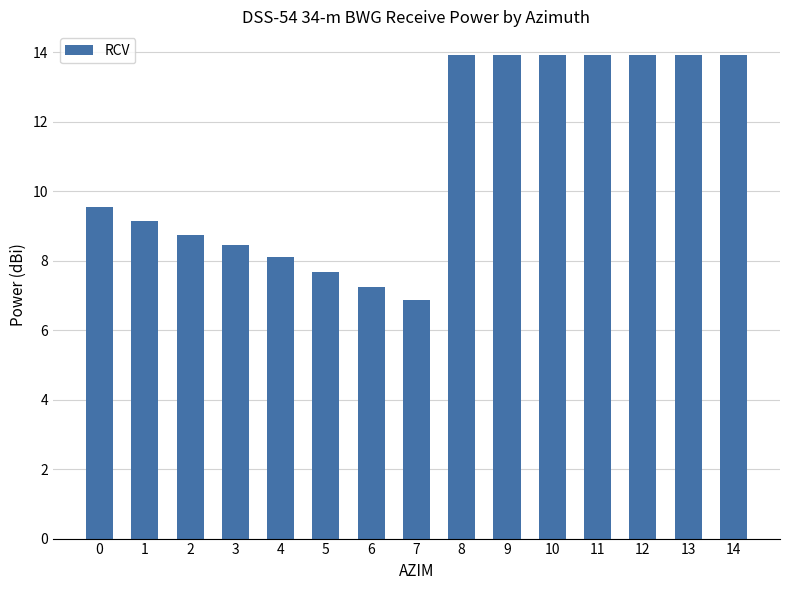

What is the value of the 9th bar from the left?

13.9